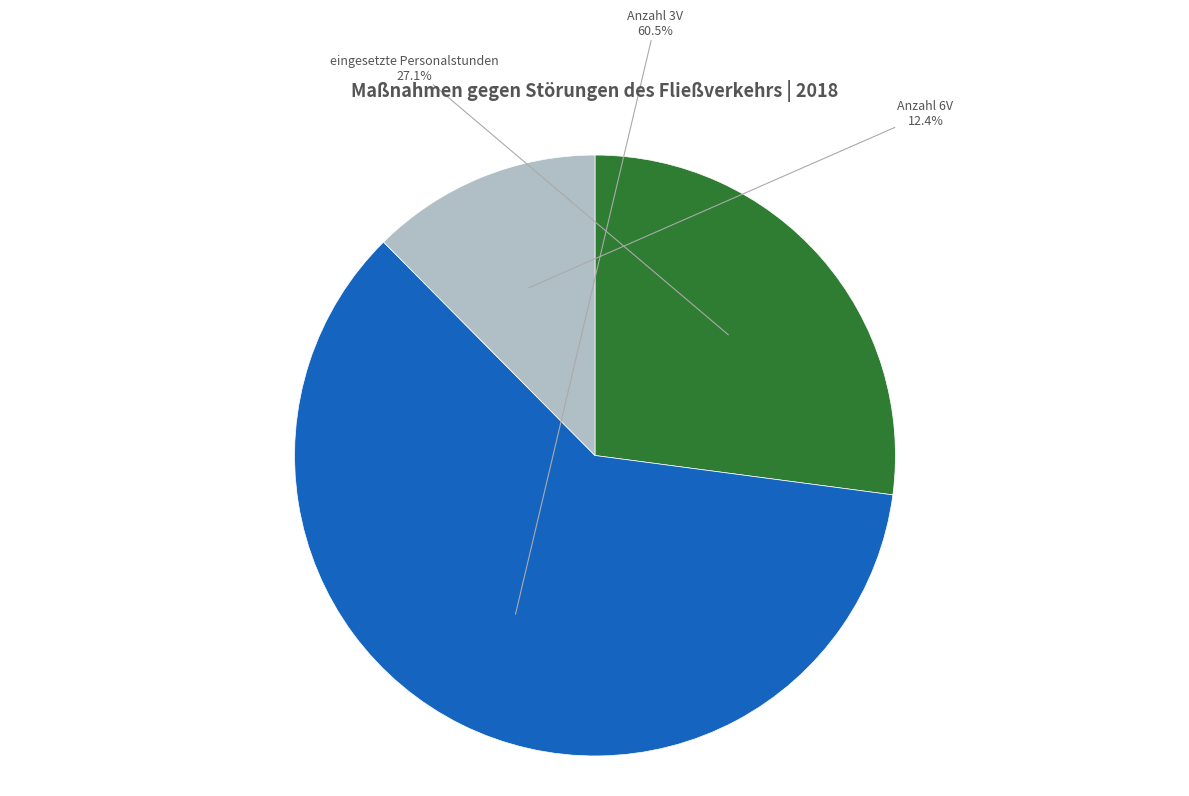

Which has a higher value, eingesetzte Personalstunden or Anzahl 3V?

Anzahl 3V